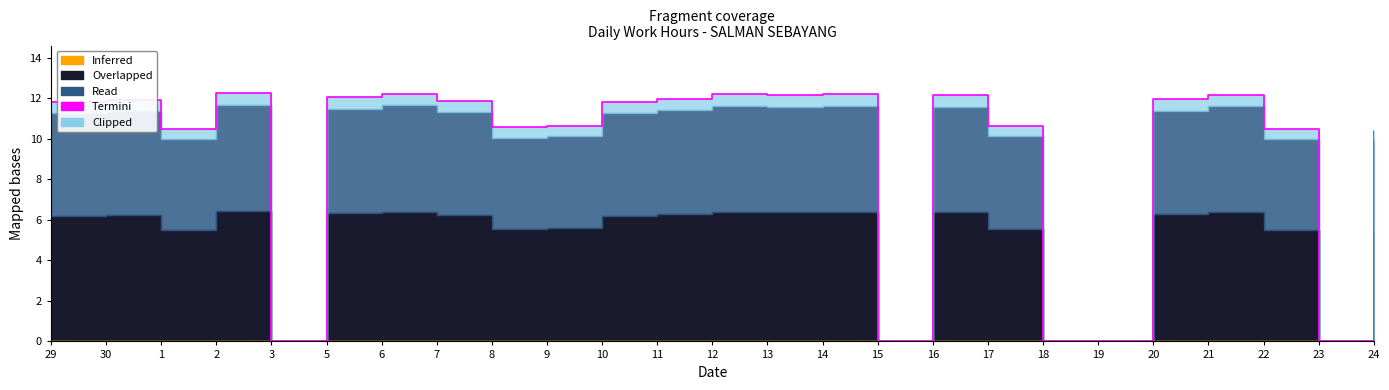

True or false: there are more than 0 points higher than both neighbors.

True